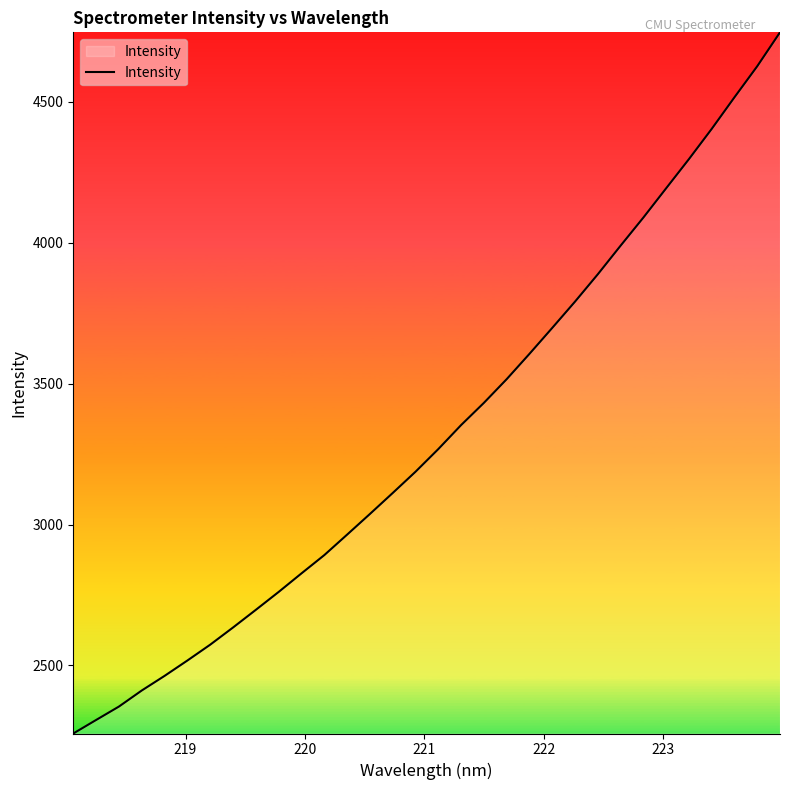

True or false: the data has more than 2 interior local peaks.

False